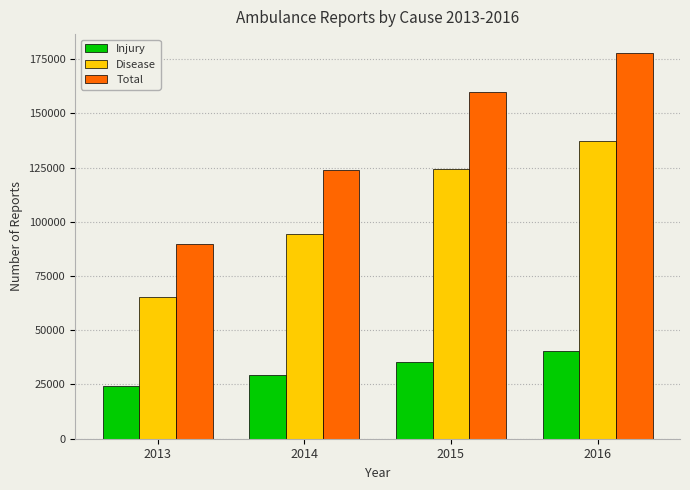

Rank the series at 2015 from lowest to highest value.

Injury, Disease, Total